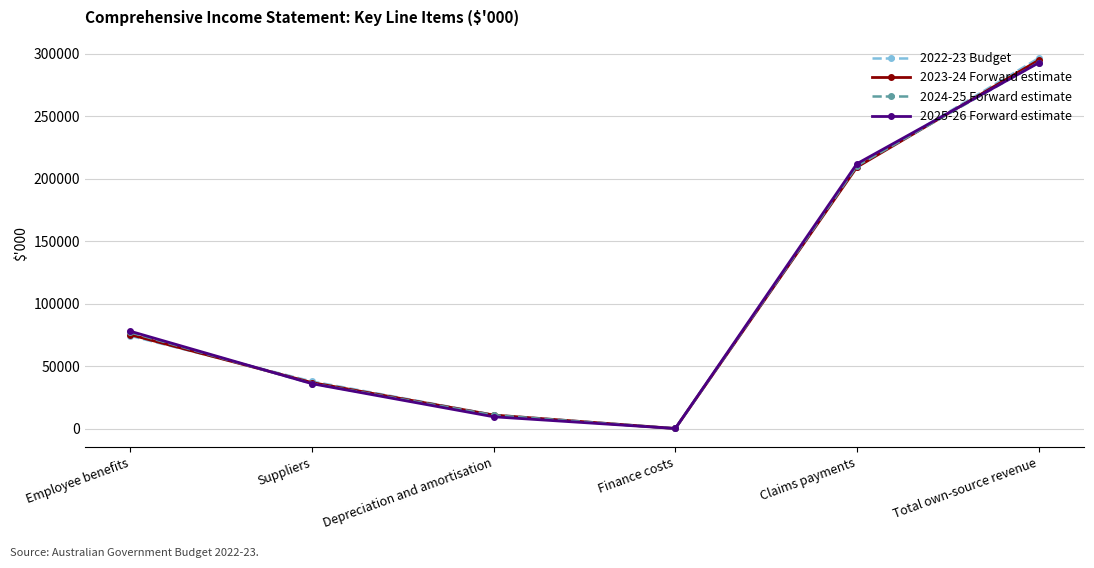

At which category does the chart reach its minimum across all series?

Finance costs